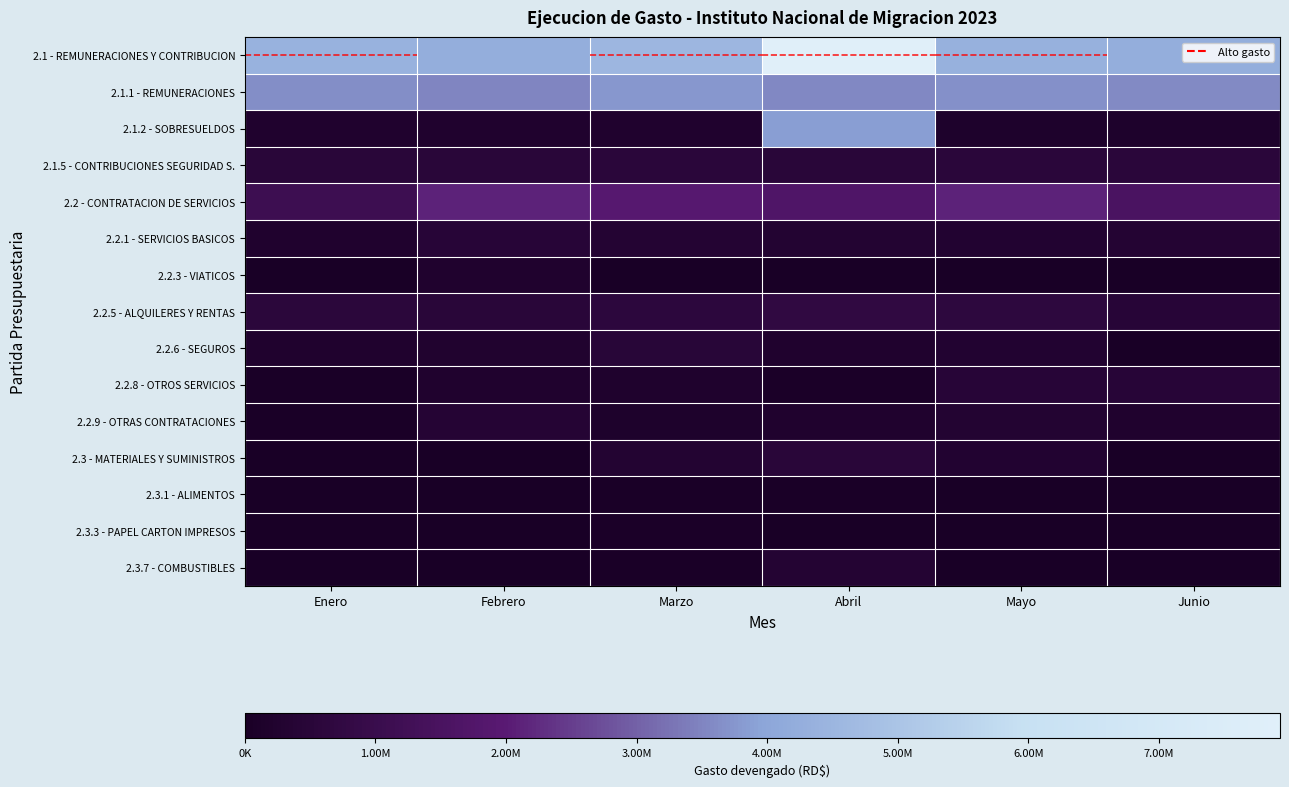

Rank the series at Abril from lowest to highest value.

2.3.3 - PAPEL CARTON IMPRESOS, 2.2.3 - VIATICOS, 2.3.1 - ALIMENTOS, 2.2.8 - OTROS SERVICIOS, 2.2.6 - SEGUROS, 2.2.9 - OTRAS CONTRATACIONES, 2.2.1 - SERVICIOS BASICOS, 2.3.7 - COMBUSTIBLES, 2.3 - MATERIALES Y SUMINISTROS, 2.1.5 - CONTRIBUCIONES SEGURIDAD S., 2.2.5 - ALQUILERES Y RENTAS, 2.2 - CONTRATACION DE SERVICIOS, 2.1.1 - REMUNERACIONES, 2.1.2 - SOBRESUELDOS, 2.1 - REMUNERACIONES Y CONTRIBUCIONES